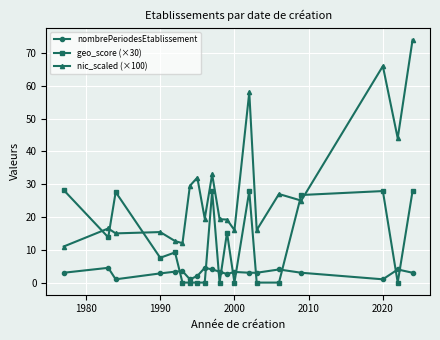

List the series in order of their peak value, lowest first.

nombrePeriodesEtablissement, geo_score (×30), nic_scaled (×100)